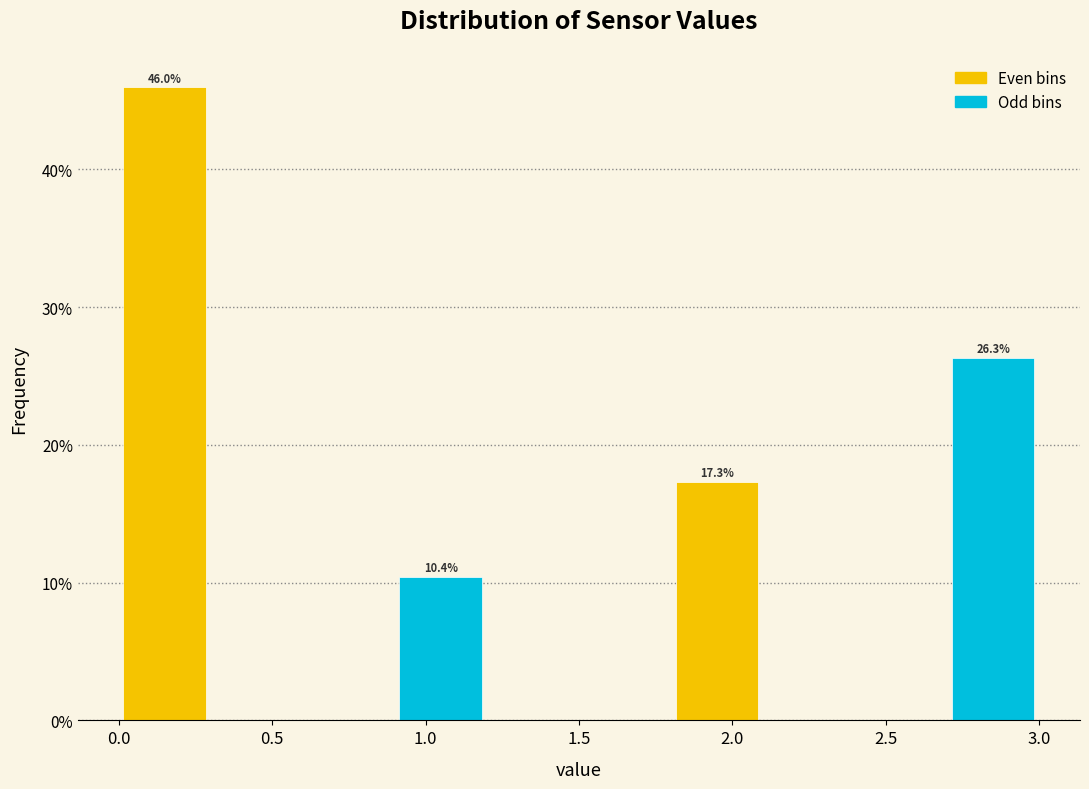

Which range on the x-axis has the tallest bar?

0.0 to 0.3